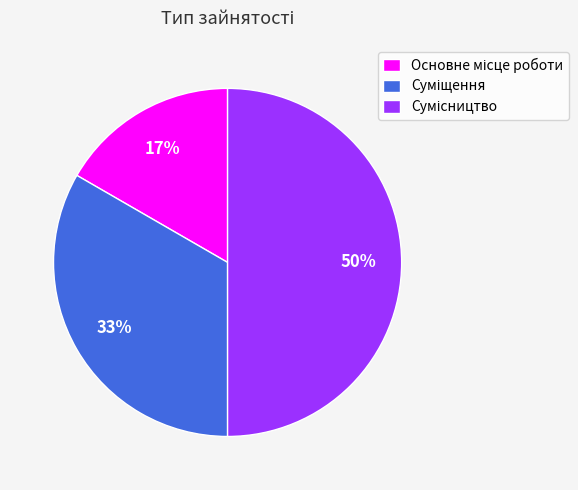

To the nearest percent, what is the average slice percentage?

33%